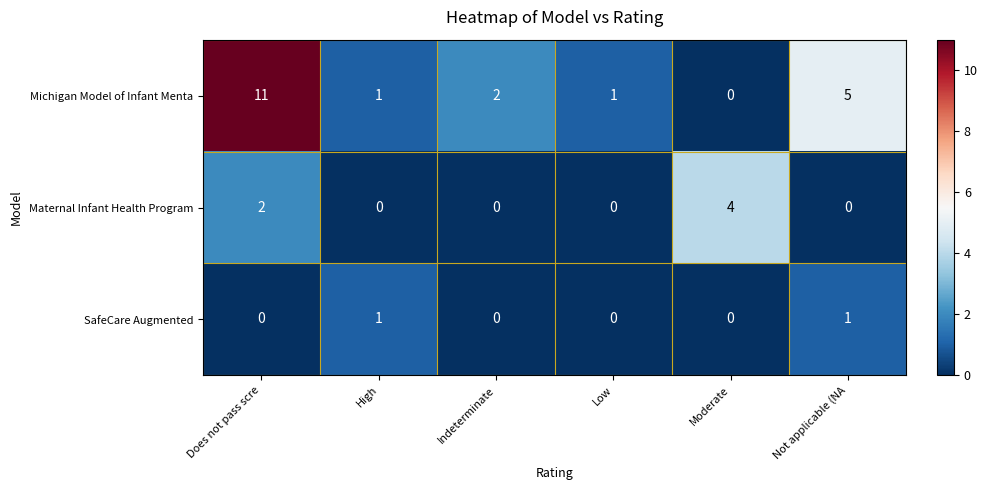

Reading left to right, transcribe all the data shown in this chart.

Michigan Model of Infant Menta: Does not pass scre=11	High=1	Indeterminate=2	Low=1	Moderate=0	Not applicable (NA=5
Maternal Infant Health Program: Does not pass scre=2	High=0	Indeterminate=0	Low=0	Moderate=4	Not applicable (NA=0
SafeCare Augmented: Does not pass scre=0	High=1	Indeterminate=0	Low=0	Moderate=0	Not applicable (NA=1